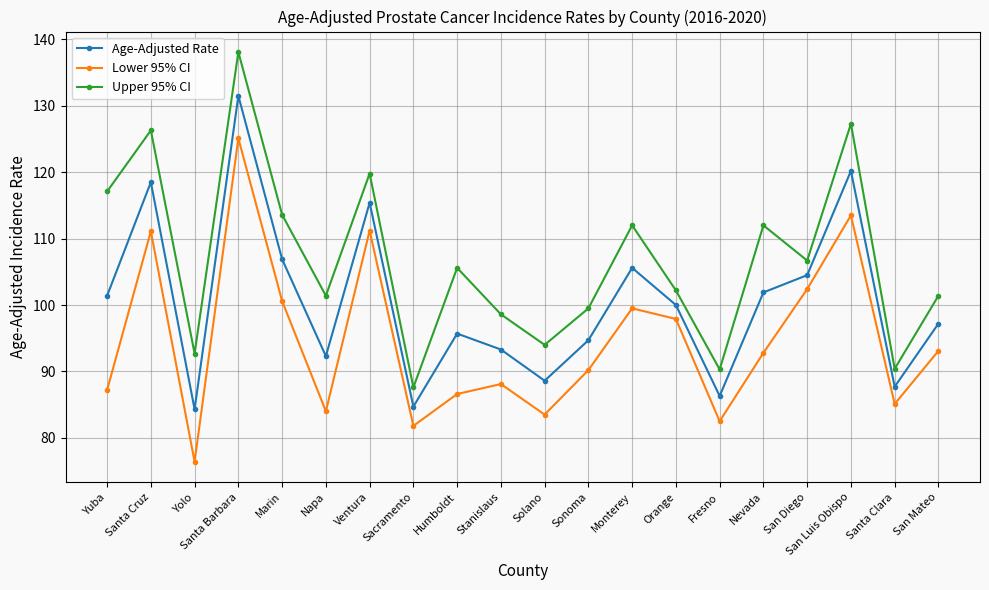

In Upper 95% CI, how many points are higher than both neighbors (excluding endpoints)?

7